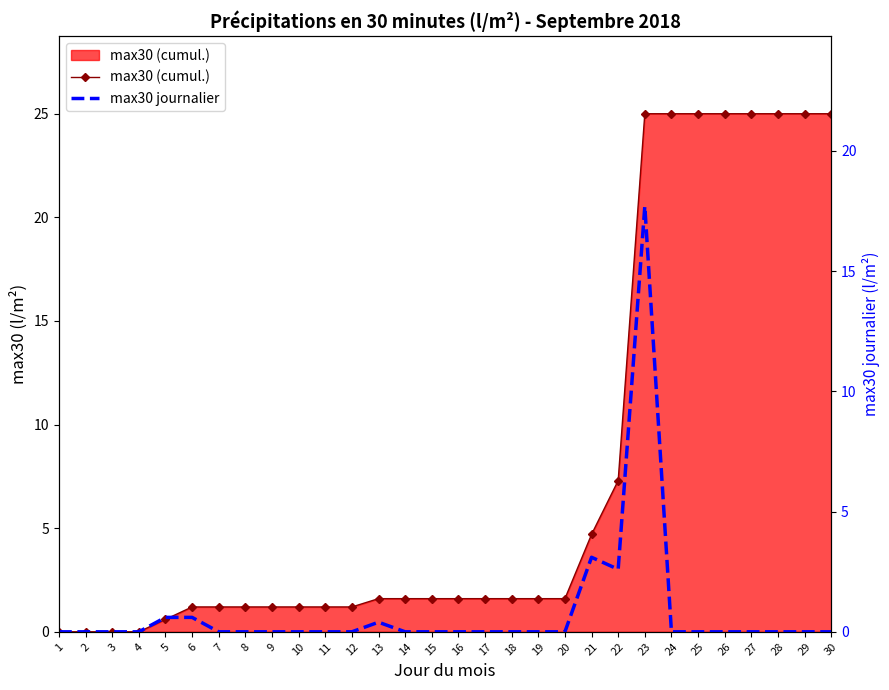

Where is max30 journalier nearest to the value 8?

21